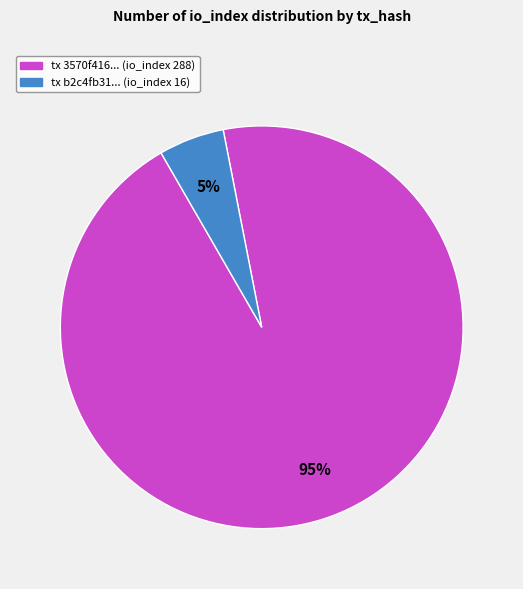

To the nearest percent, what is the average slice percentage?

50%